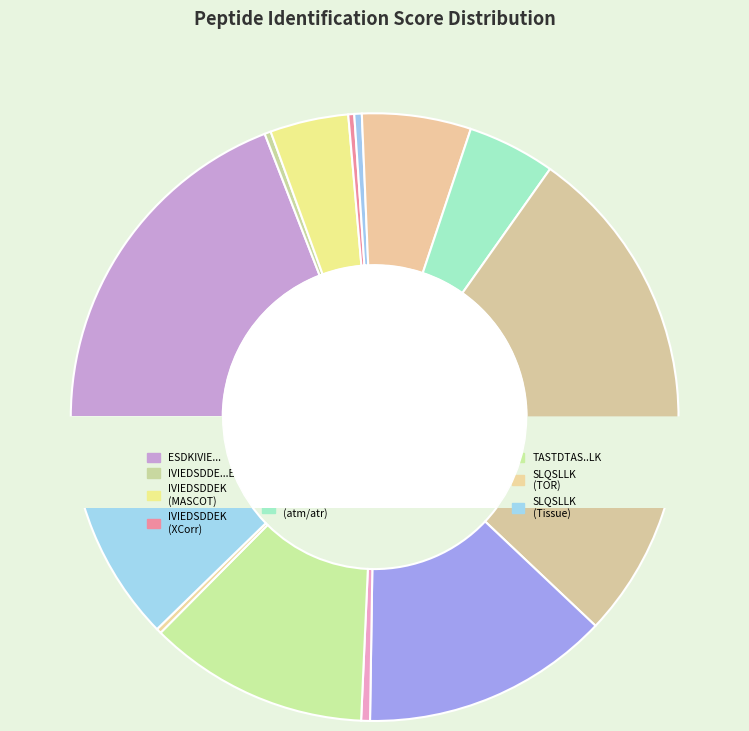

Count the number of slices in the pie.

13